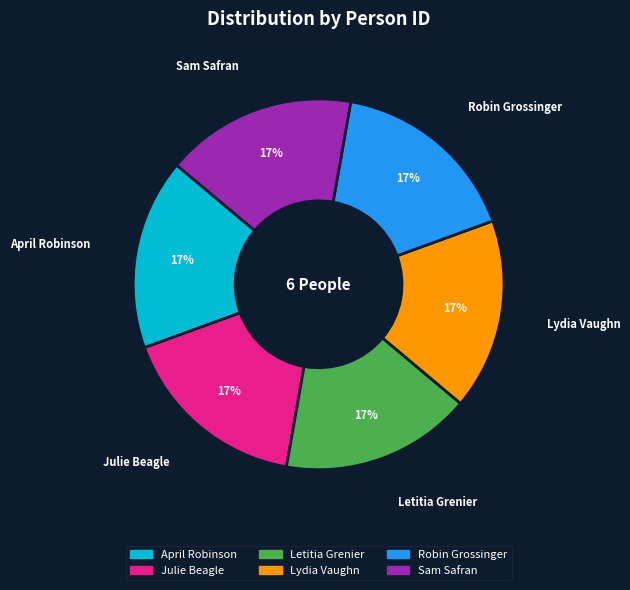

Approximately how many times larger is the value at Lydia Vaughn compared to Robin Grossinger?

1.0